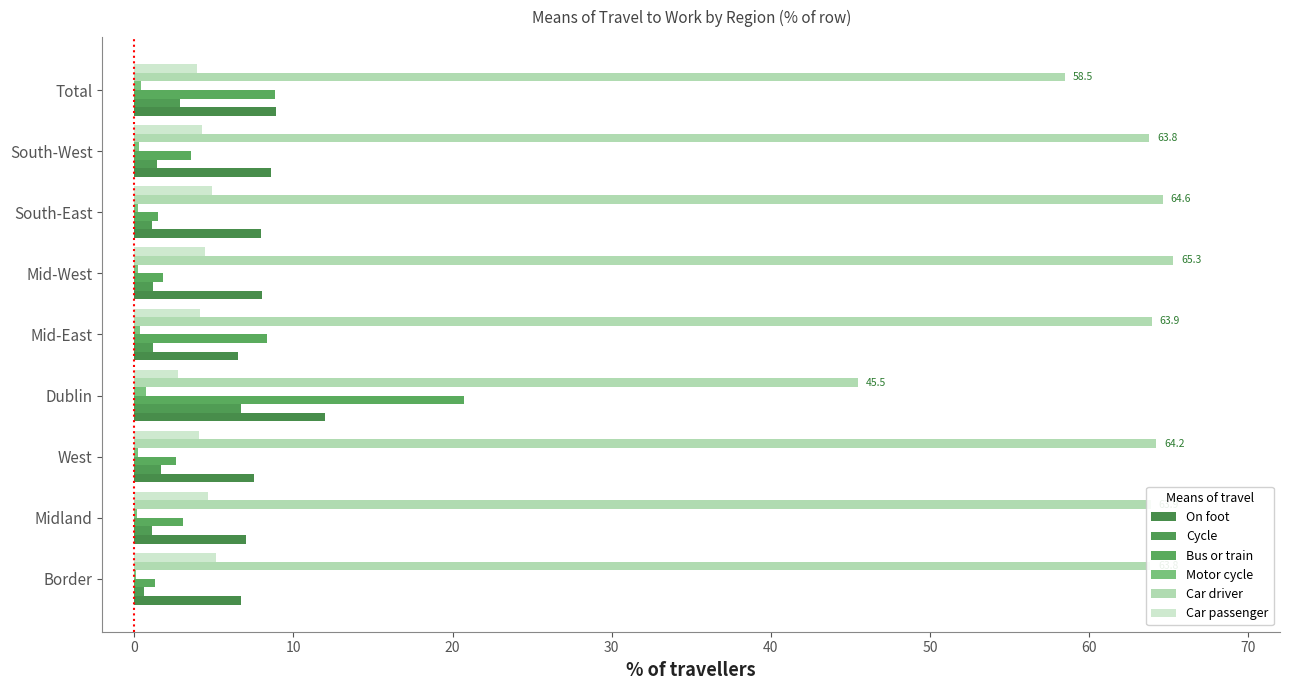

How many categories are shown in the chart?

9